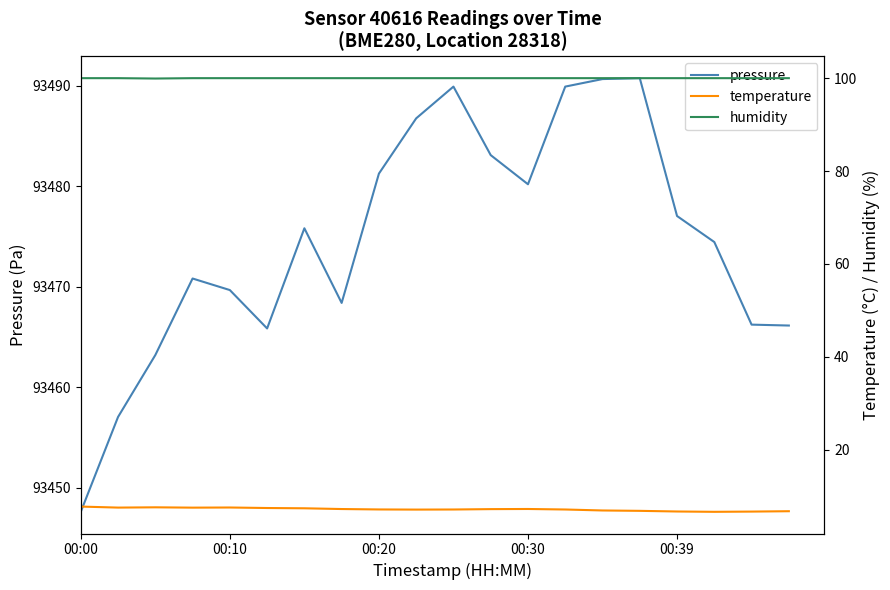

How many values in the pressure series are below 93475?

10